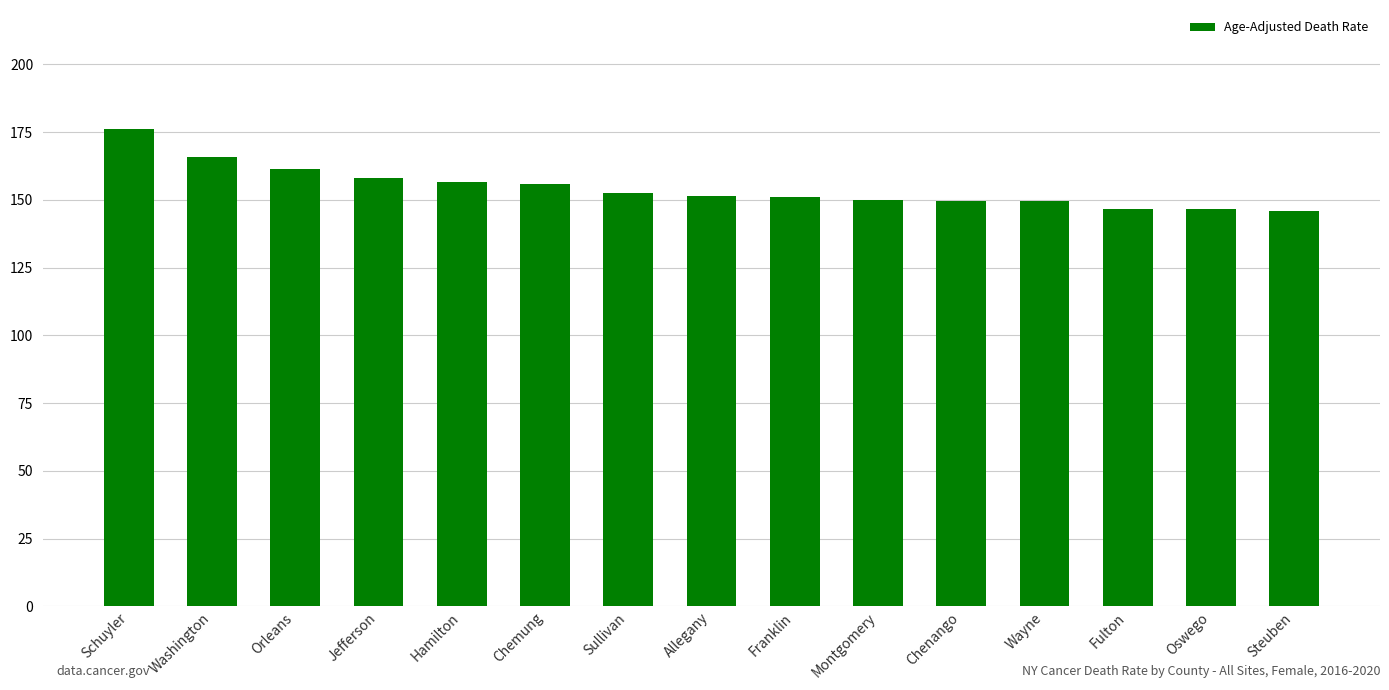

Which label corresponds to the largest value in the chart?

Schuyler